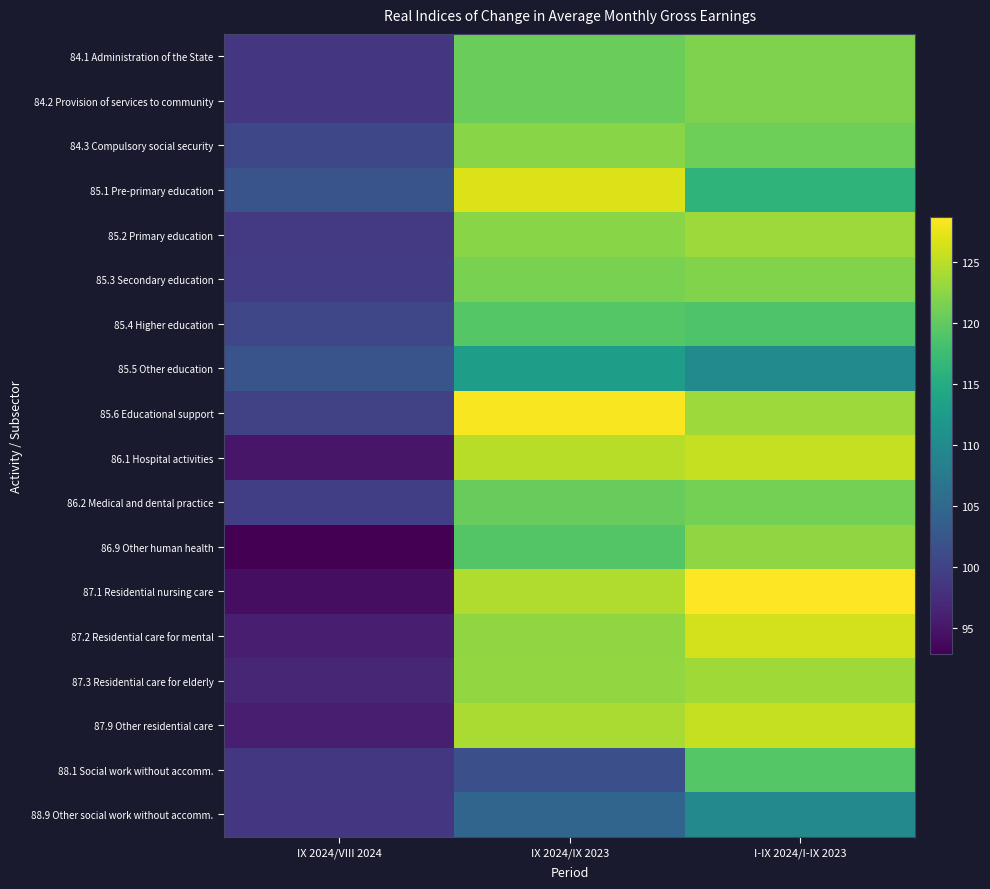

Which series has the largest total across all categories?

85.6 Educational support